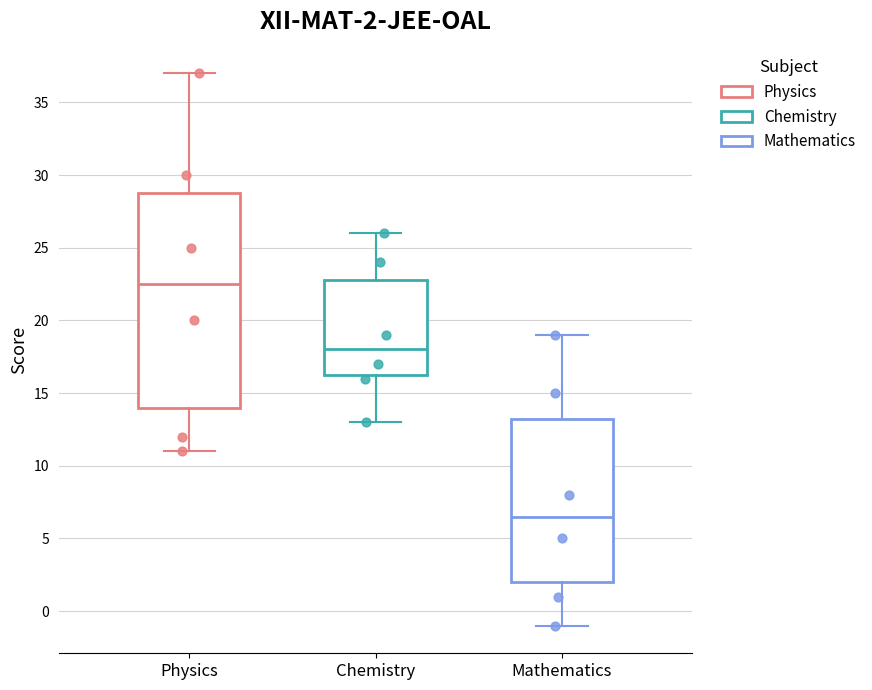

Which box has the lowest median line?

Mathematics